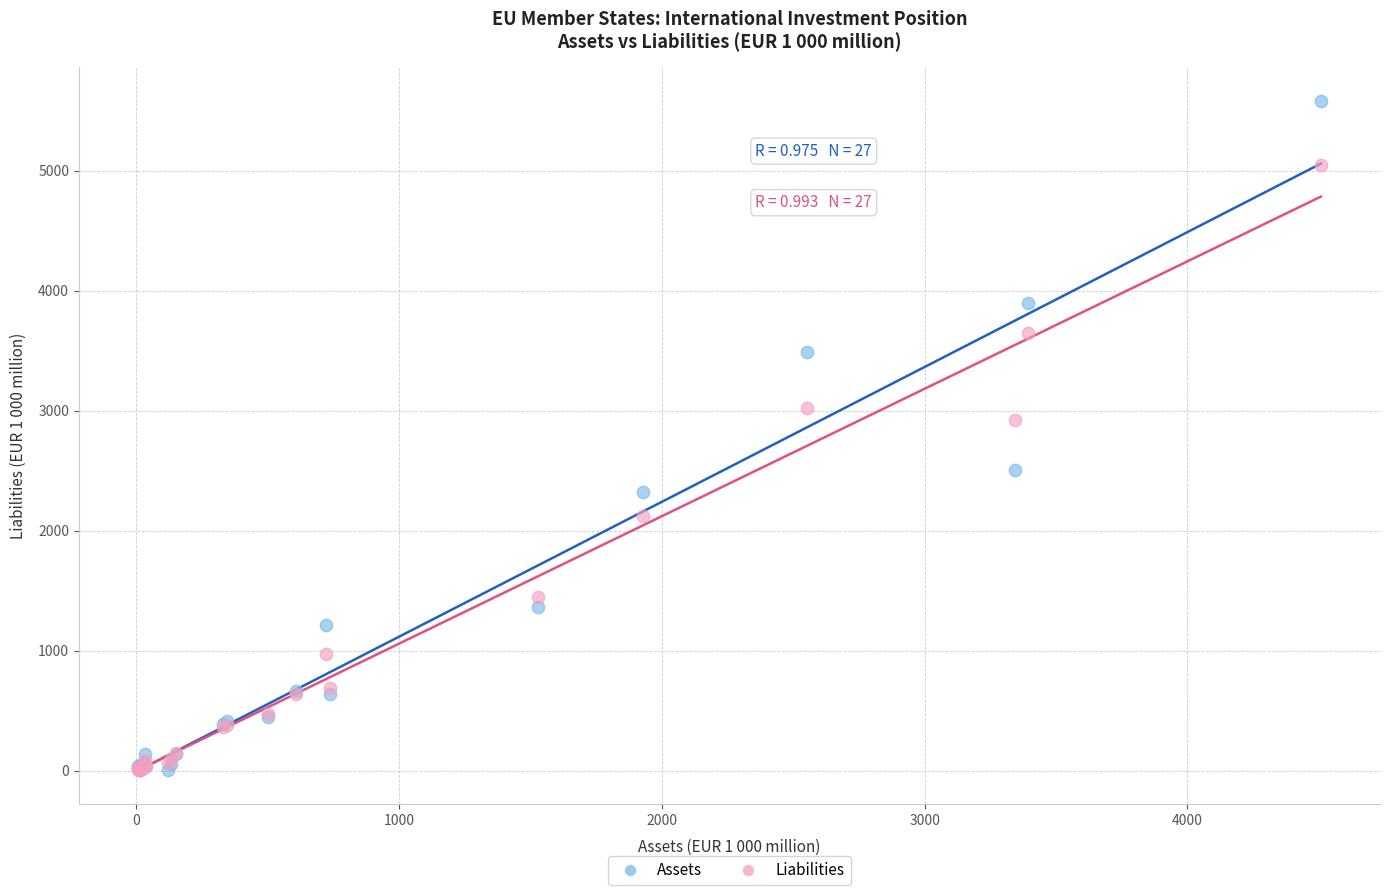

Which series has the widest spread of Y values?

Assets